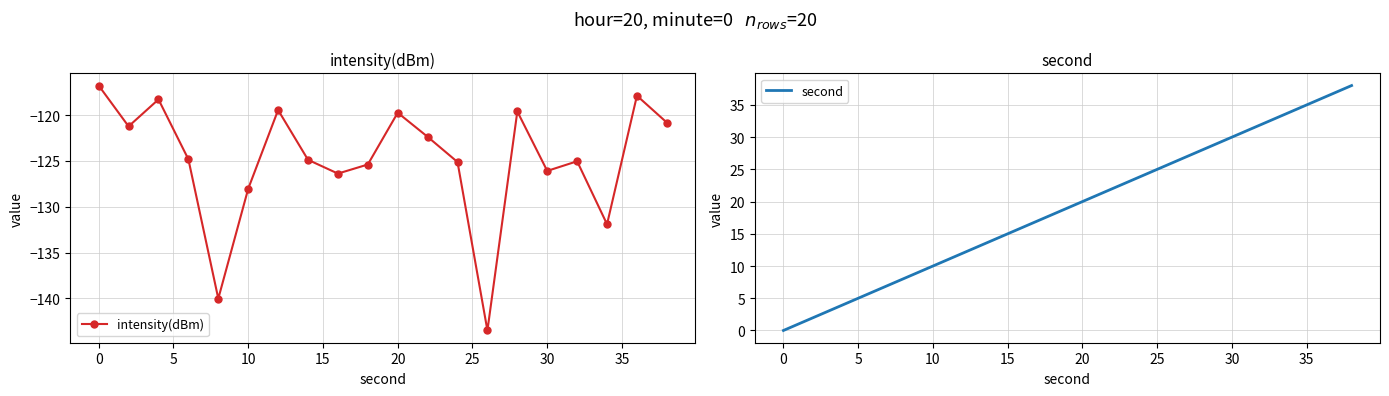

At which label does intensity(dBm) first exceed -124?

0